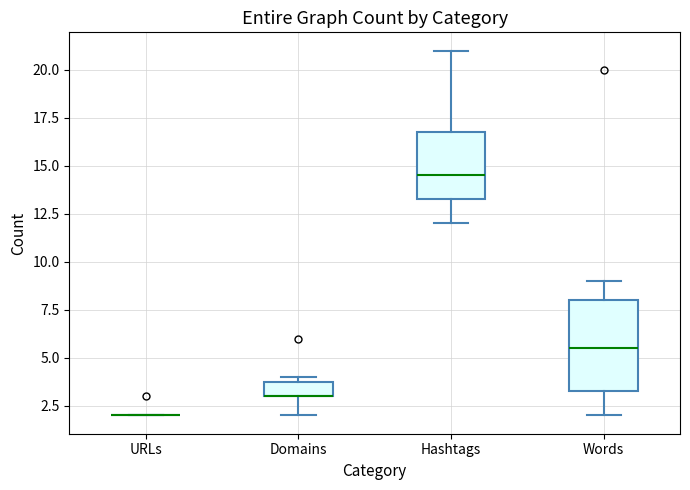

Reading left to right, transcribe this box plot: for each box, give where its median line is, the range the box spans, and where its two whiskers end, as read against the y-axis. The values are not printed on the chart, so give them approximately, as read against the axis.

URLs: box collapsed to a line at 2.0, whiskers 2.0 to 2.0
Domains: median 3.0 (drawn on the box's lower edge), box 3.0 to 4.0, whiskers 2.0 to 4.0 (just above the box's upper edge)
Hashtags: median 14.5, box 13.5 to 17.0, whiskers 12.0 to 21.0
Words: median 5.5, box 3.5 to 8.0, whiskers 2.0 to 9.0